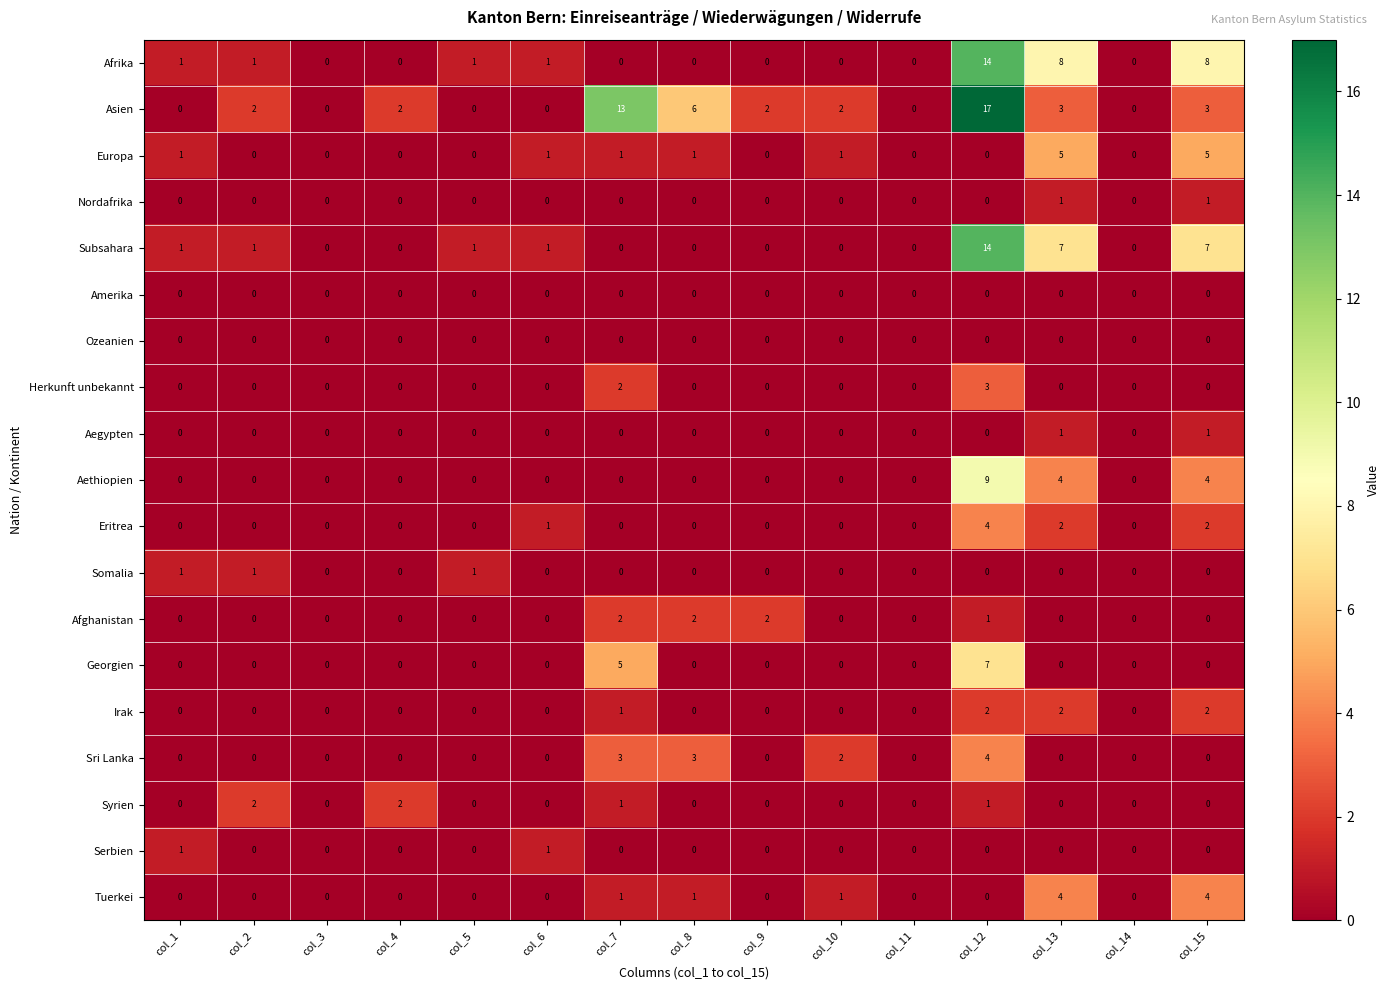

At which category is the sum across all series the highest?

col_12